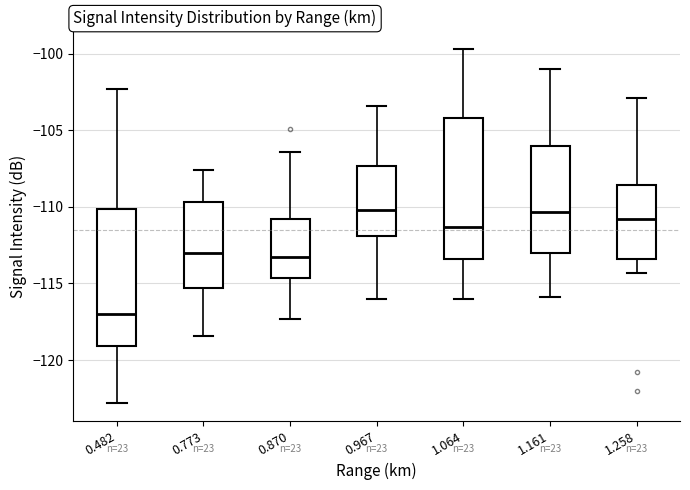

Reading left to right, read every box against the y-axis: the position of its median line, the range the box covers, and the ends of its whiskers. The values are not printed on the chart, so give them approximately, as read against the axis.

0.482: median -117.0, box -119.0 to -110.0, whiskers -123.0 to -102.5
0.773: median -113.0, box -115.5 to -109.5, whiskers -118.5 to -107.5
0.870: median -113.5, box -114.5 to -111.0, whiskers -117.5 to -106.5
0.967: median -110.0, box -112.0 to -107.5, whiskers -116.0 to -103.5
1.064: median -111.5, box -113.5 to -104.0, whiskers -116.0 to -99.5
1.161: median -110.5, box -113.0 to -106.0, whiskers -116.0 to -101.0
1.258: median -111.0, box -113.5 to -108.5, whiskers -114.5 to -103.0